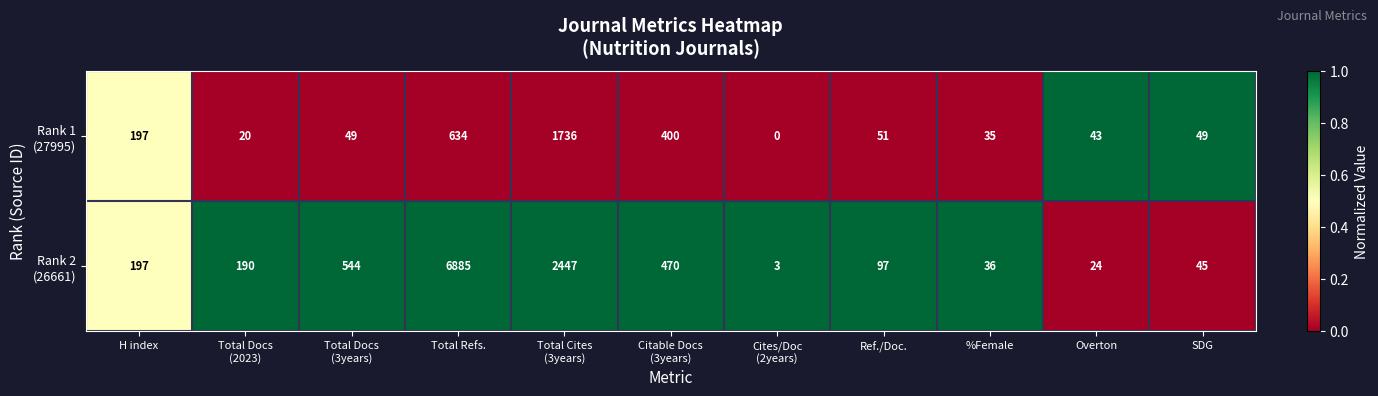

What is the spread (max minus min) of values at Overton?

19